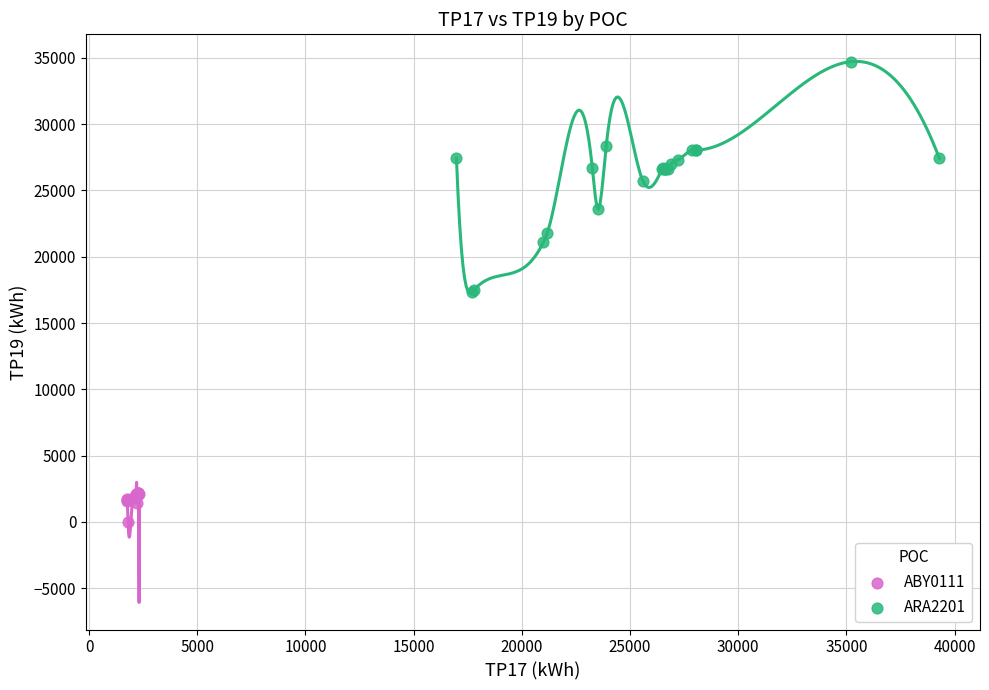

Which series reaches the minimum Y coordinate?

ABY0111